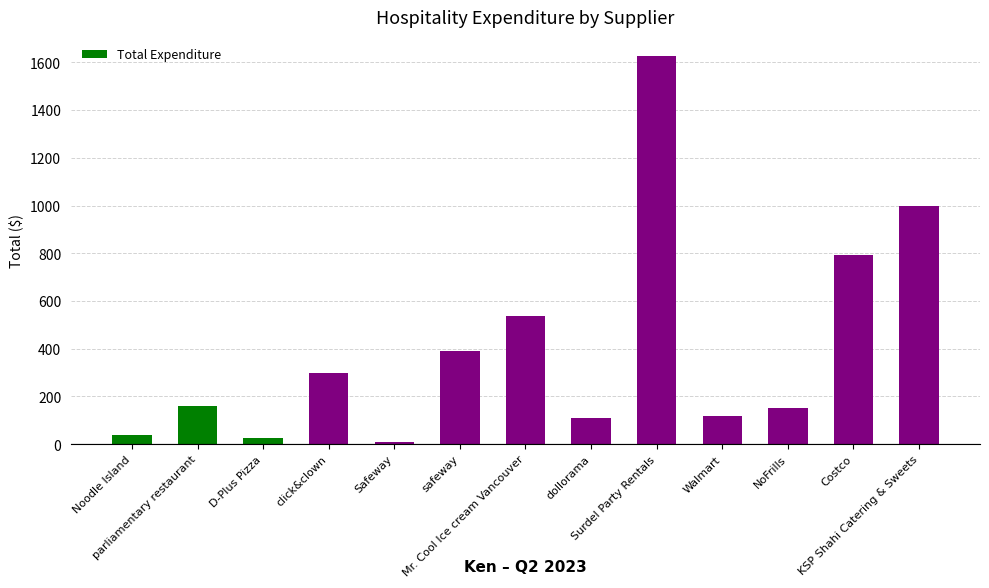

What is the difference between the maximum and minimum values?

1616.5